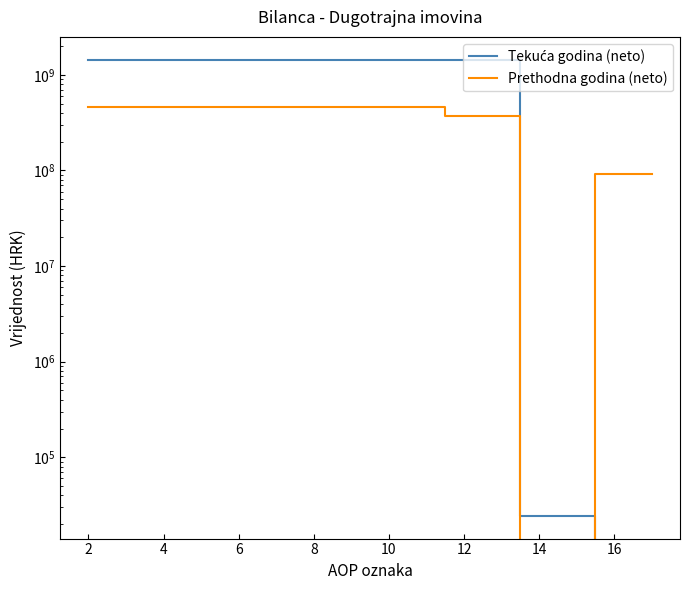

How many times do Prethodna godina (neto) and Tekuća godina (neto) cross each other?

1